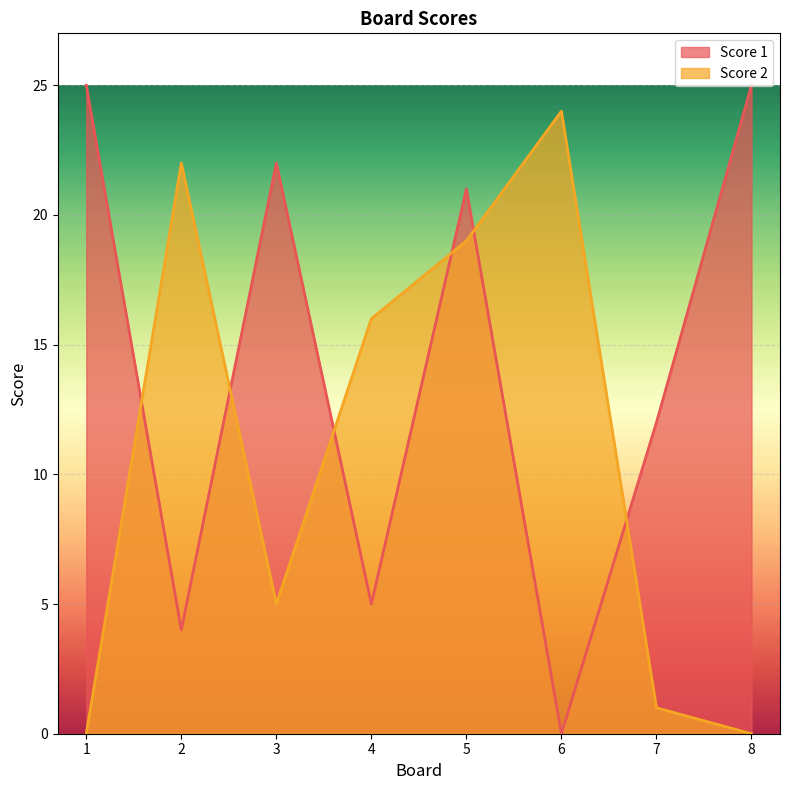

At how many categories does at least one series exceed 15?

7